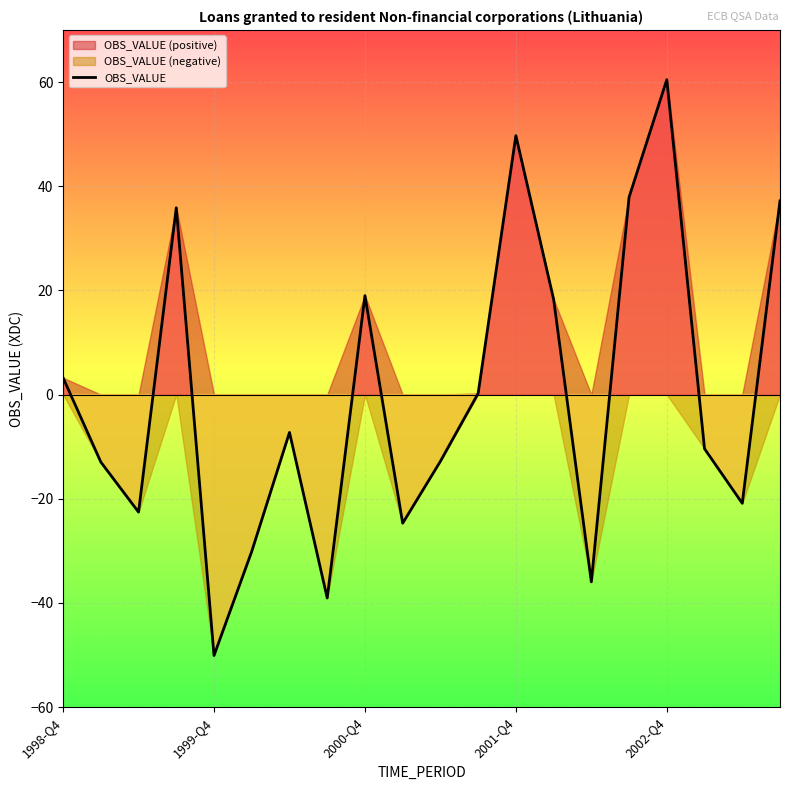

At which label does OBS_VALUE reach its minimum?

1999-Q4